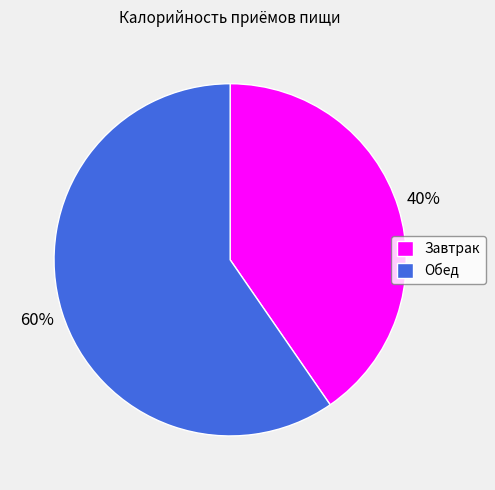

Which slice is the largest?

Обед